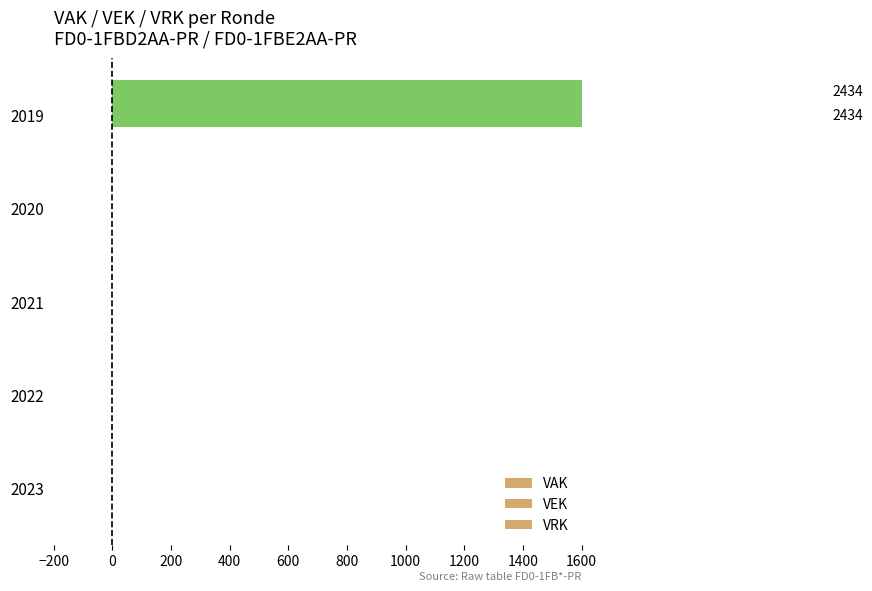

Which has a higher value, 2019 or 2023?

2019